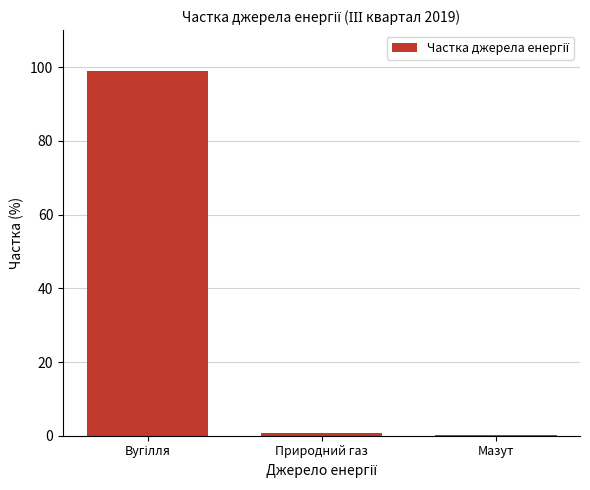

What is the sum of all values?

100.0